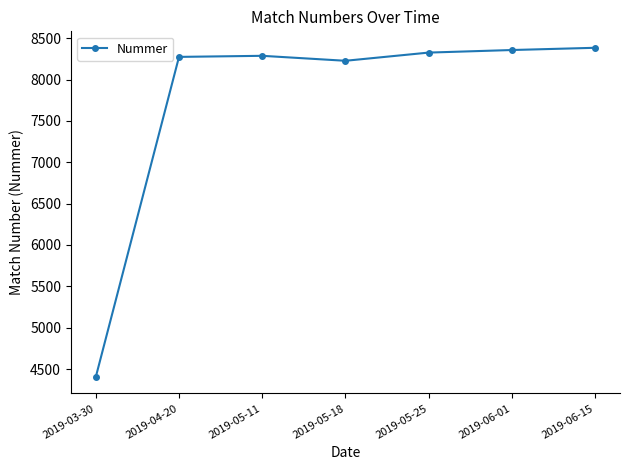

What is the smallest value displayed?

4404